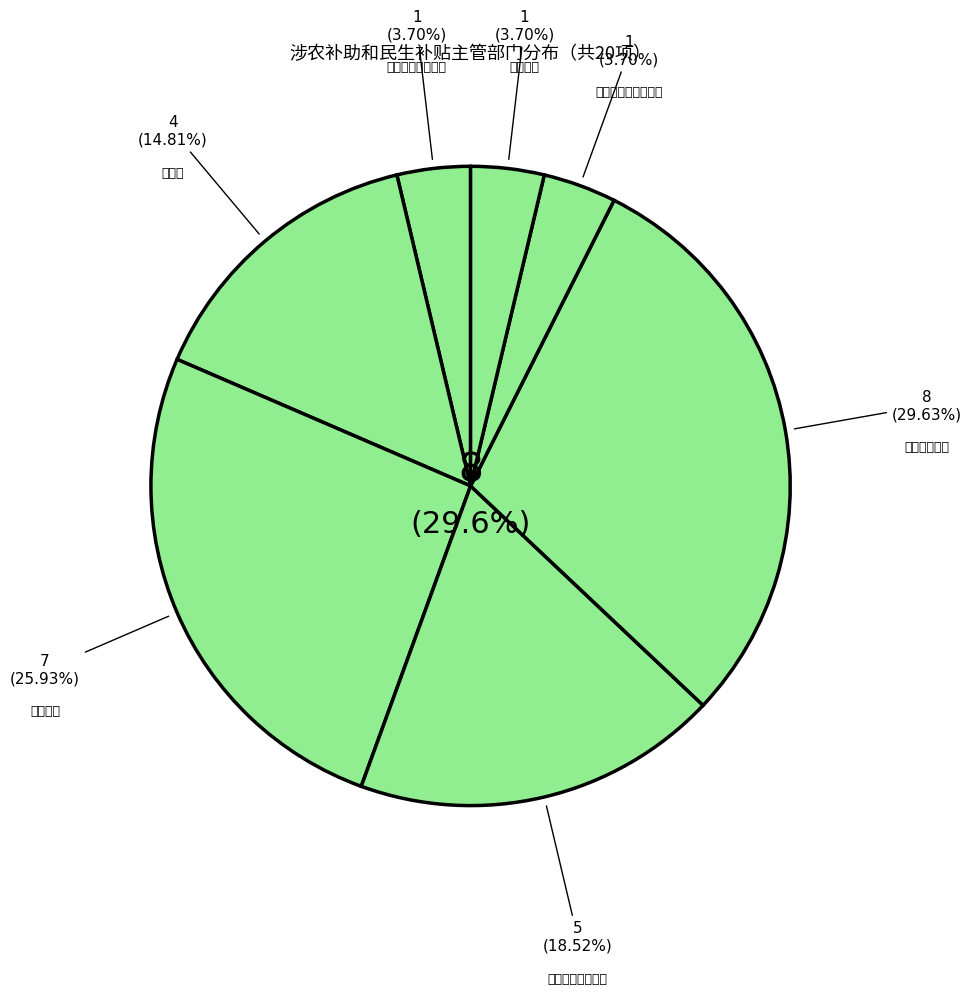

Which category has the biggest portion of the pie?

市农业农村局